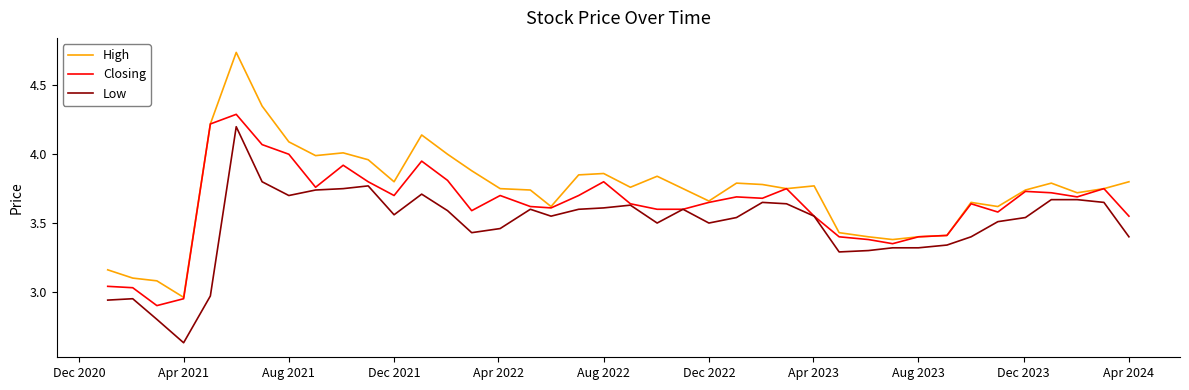

Which series has the widest spread of values?

High